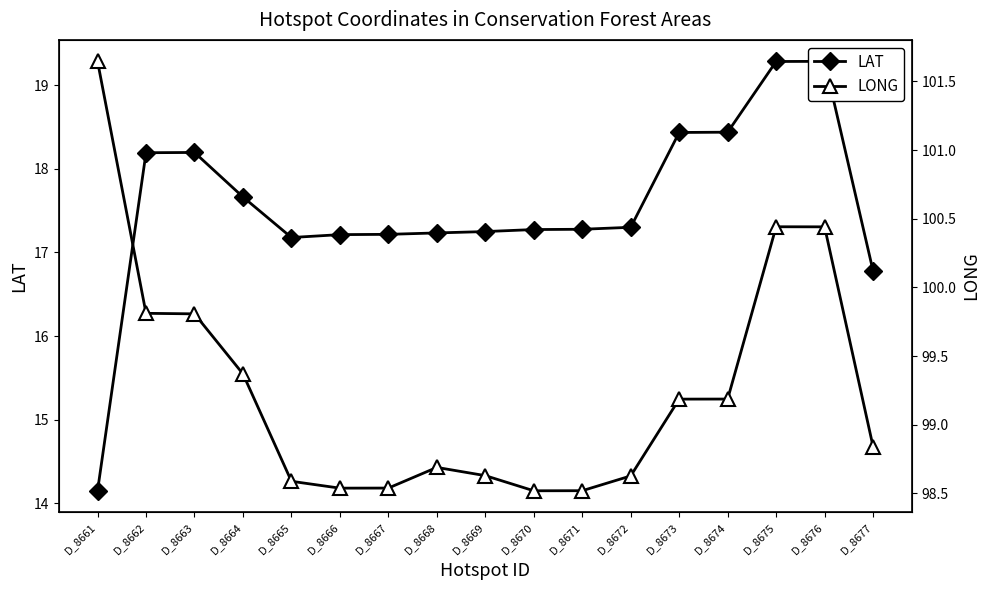

At which category does LONG reach its first local peak?

D_8668